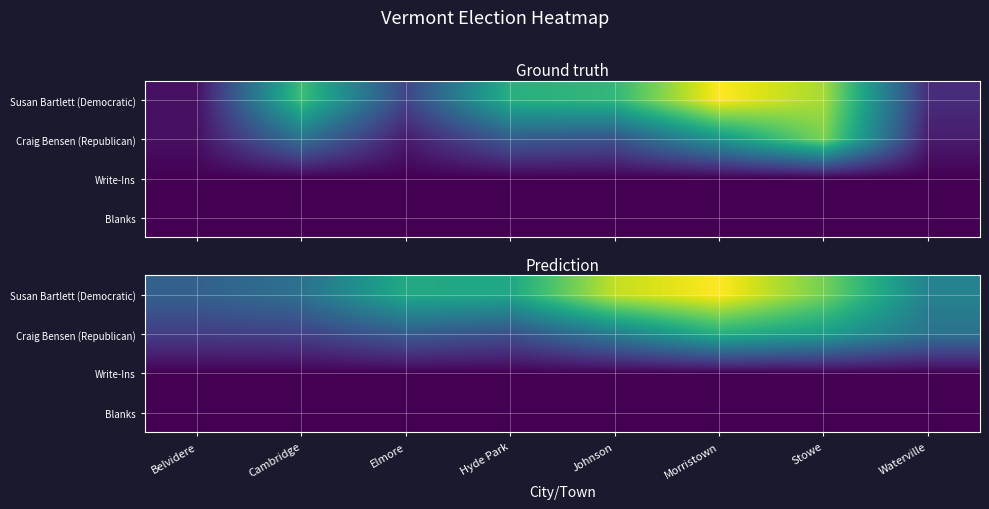

List the series in order of their peak value, lowest first.

Blanks, Write-Ins, Craig Bensen (Republican), Susan Bartlett (Democratic)